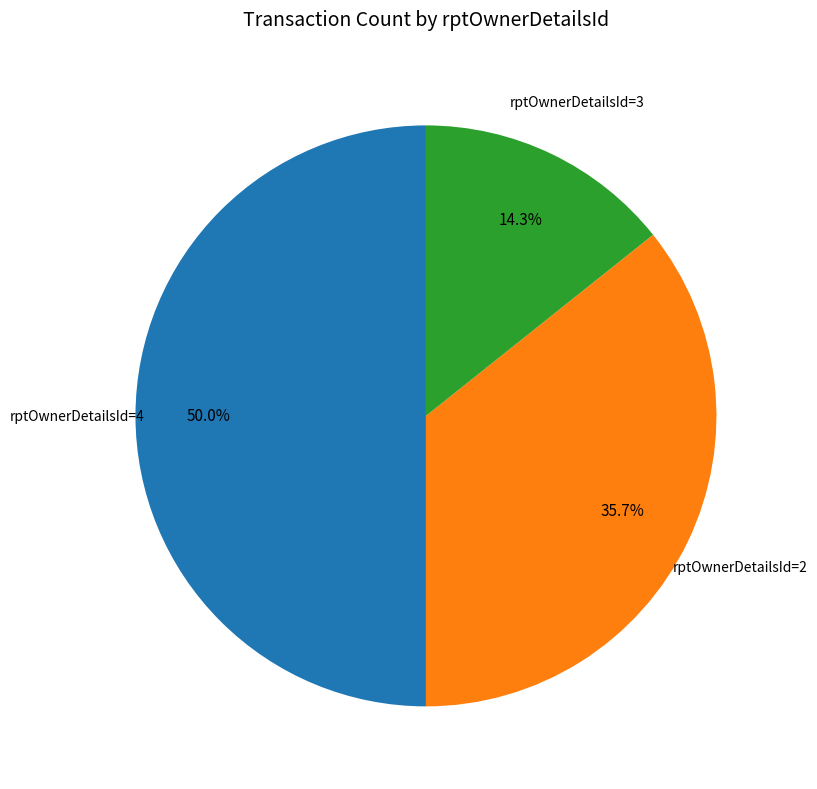

How many segments does this pie chart have?

3